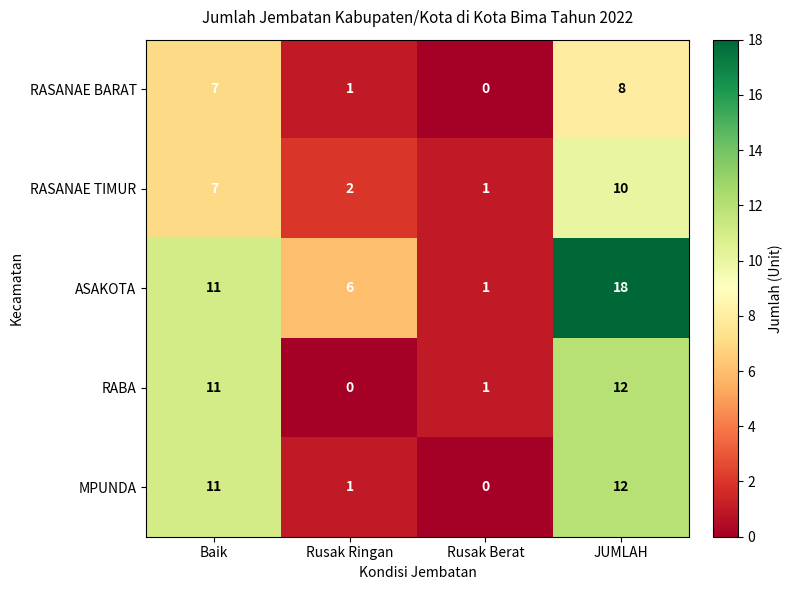

What is the greatest value displayed?

18